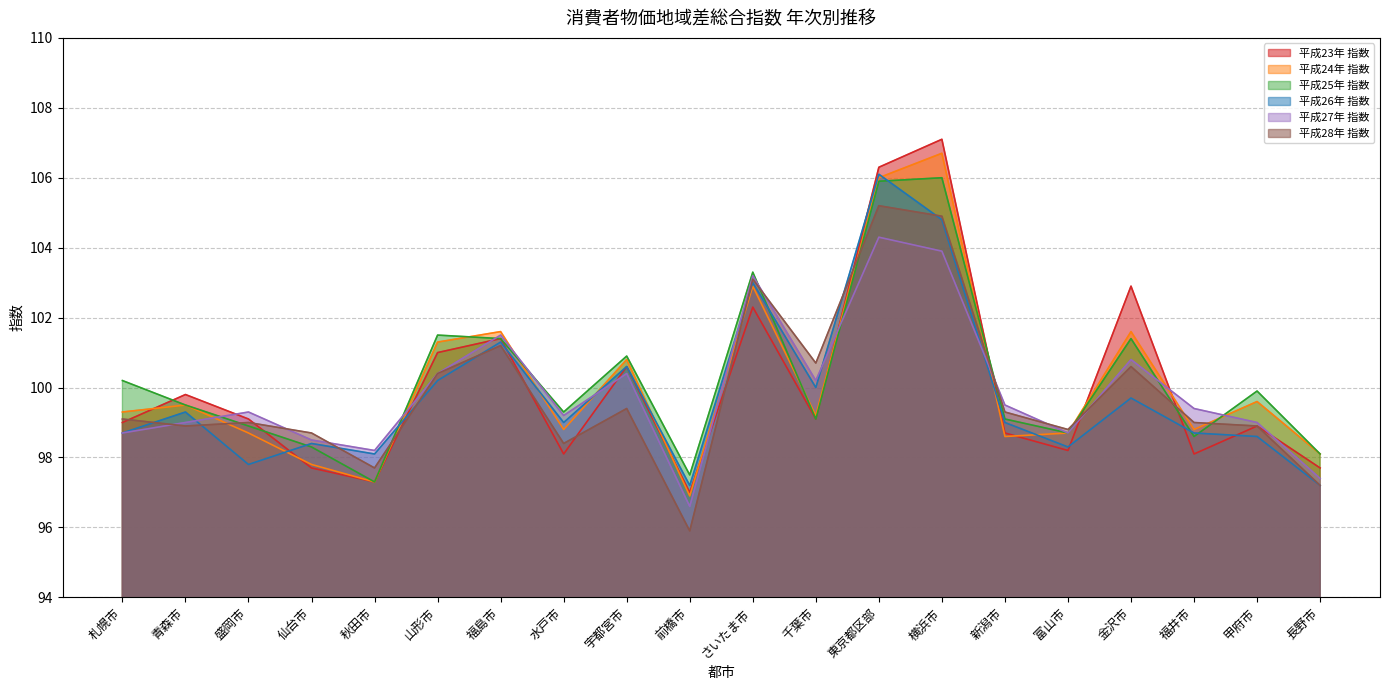

Which category has the lowest value in the 平成24年 指数 series?

前橋市